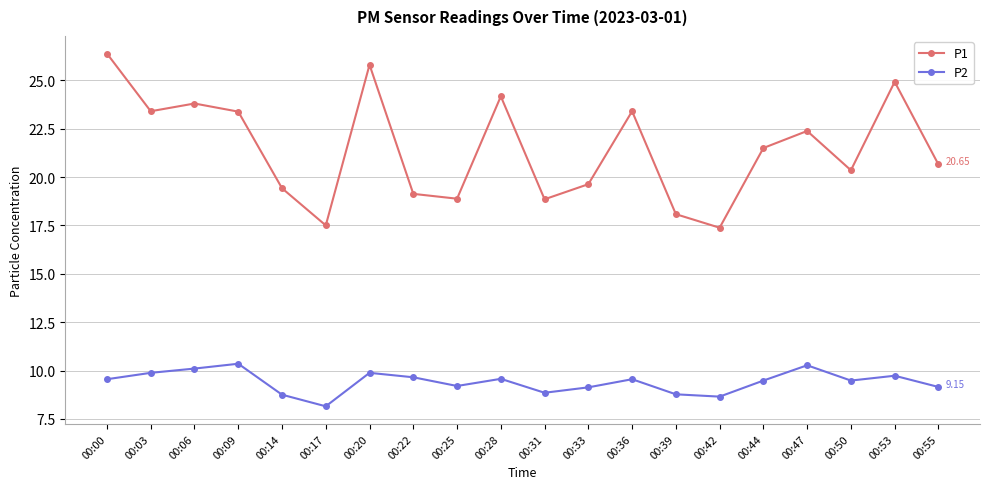

Does the chart display data point markers on the line(s)?

Yes